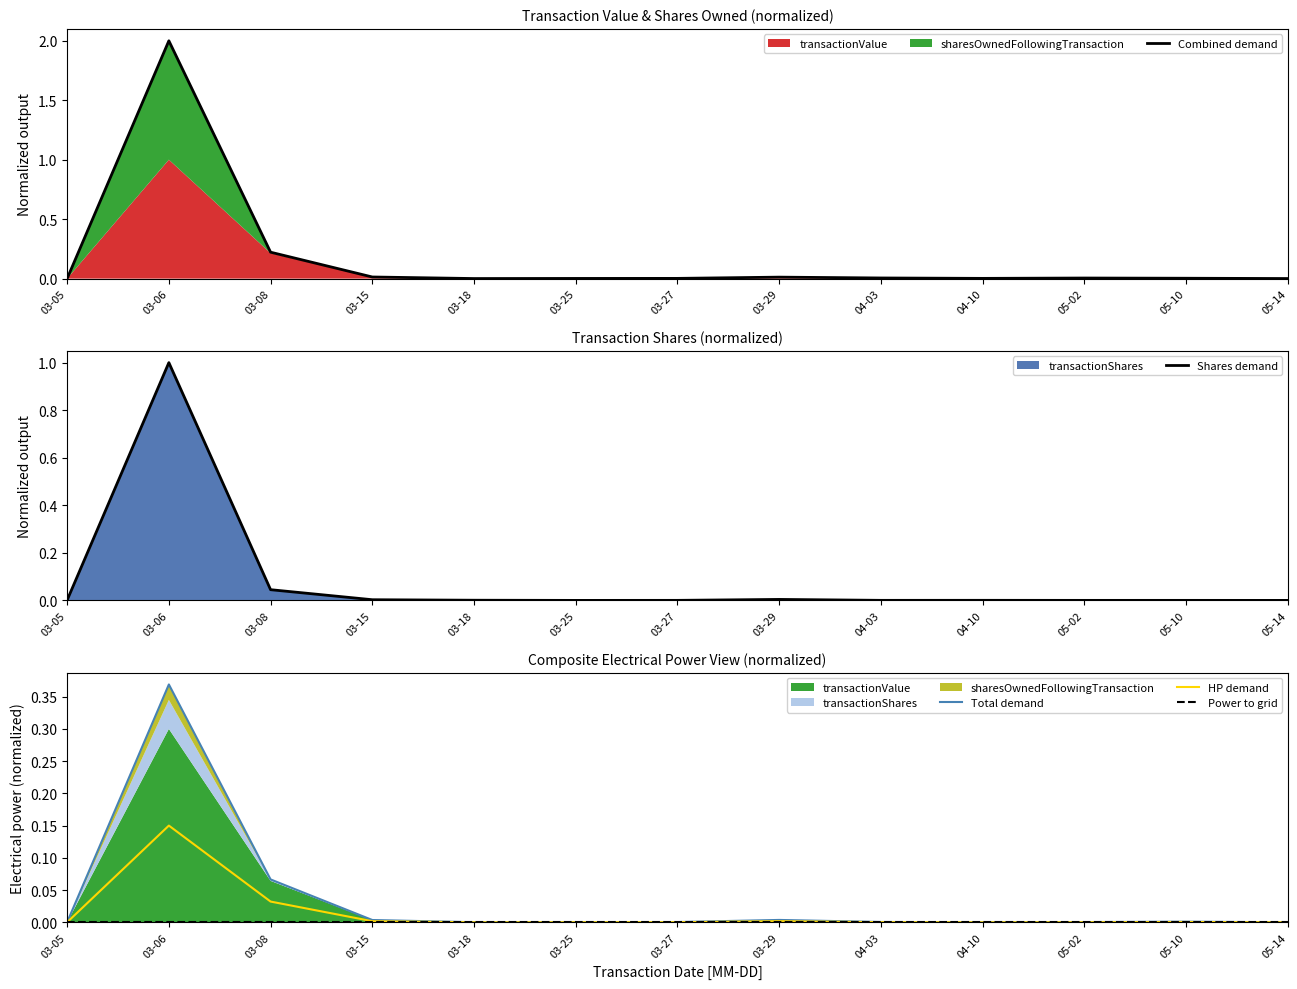

True or false: HP demand has a value of 0.0 at 04-10.

False